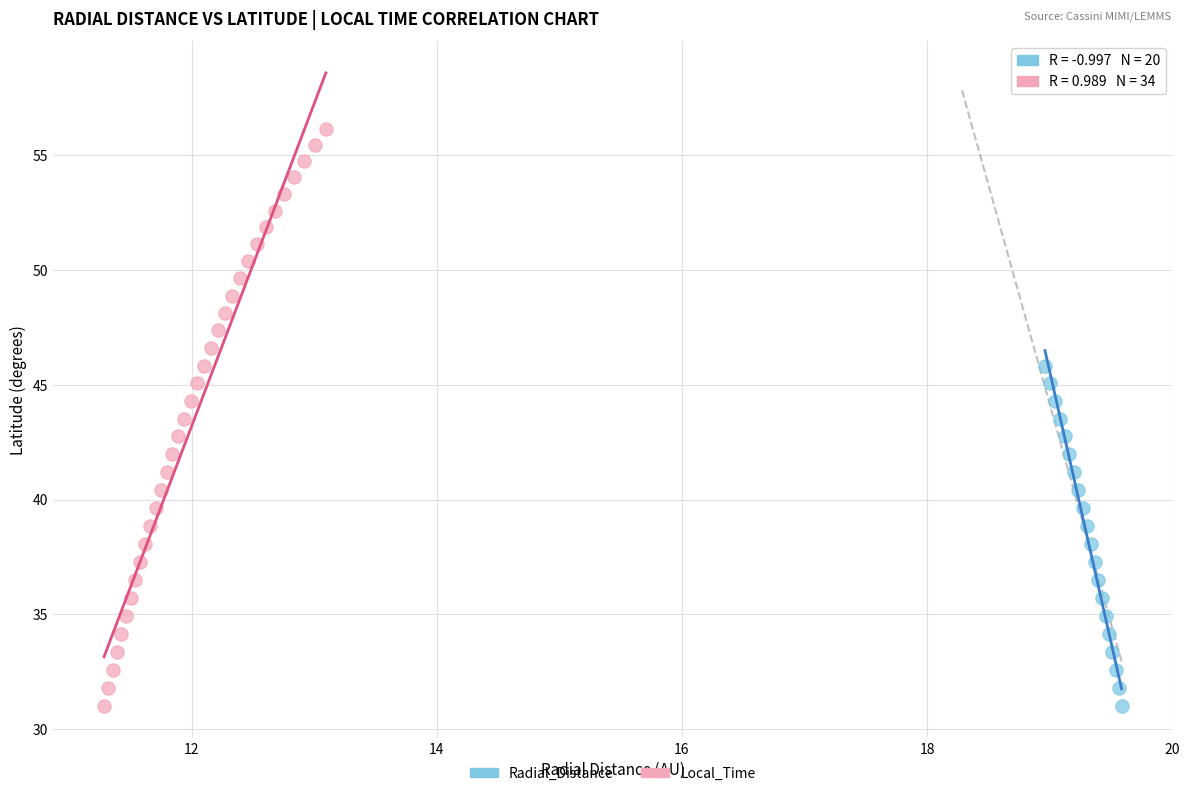

Which series reaches the maximum Y coordinate?

Local_Time